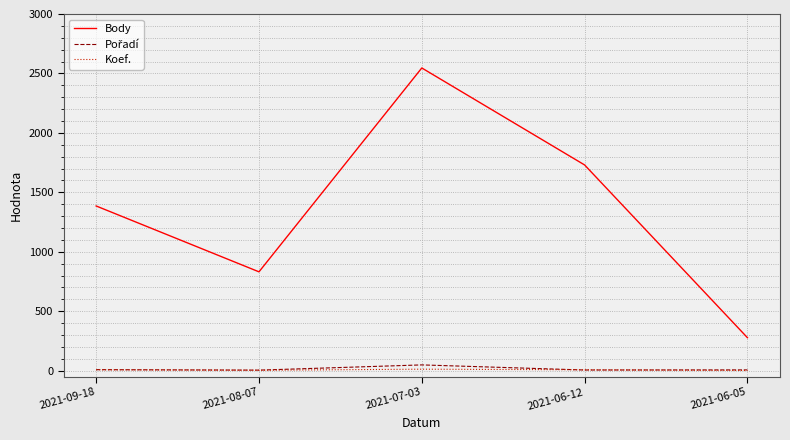

Does the chart display data point markers on the line(s)?

No